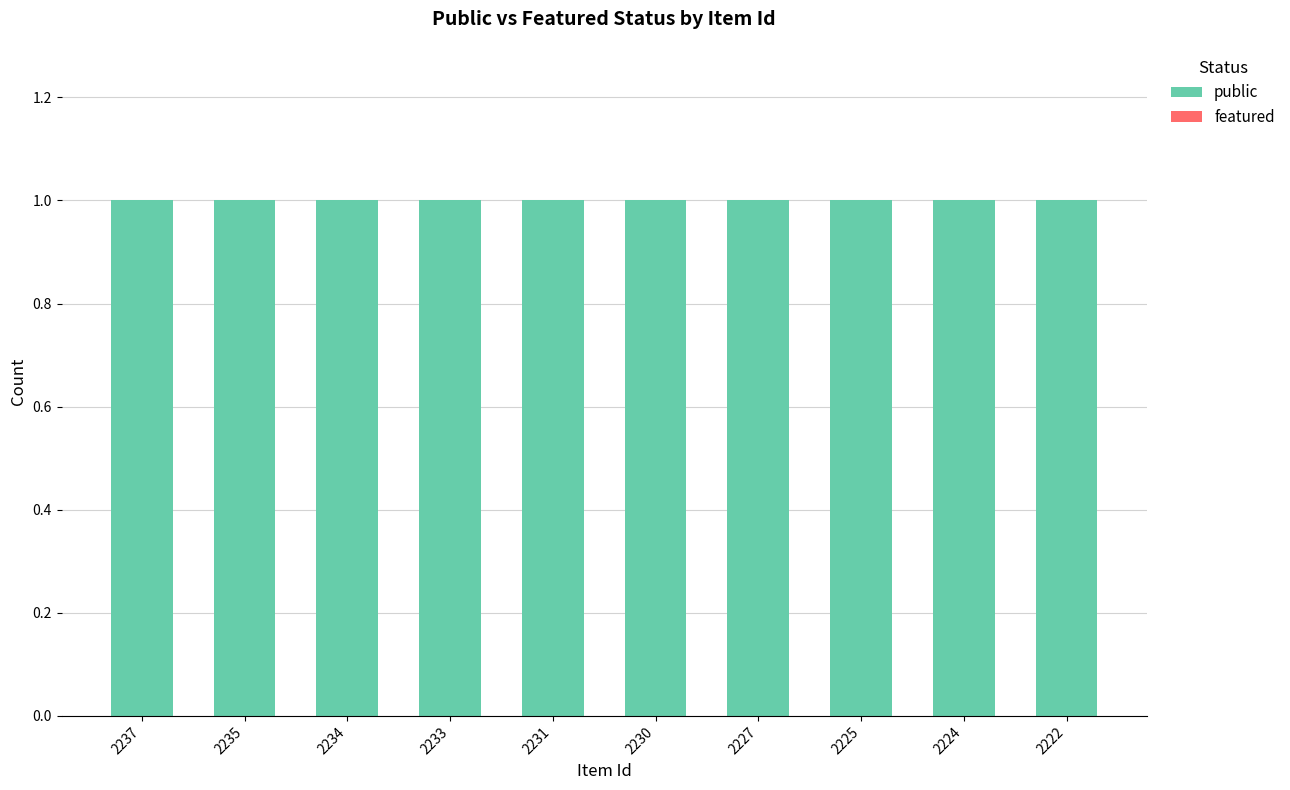

What is the highest value of the public series?

1